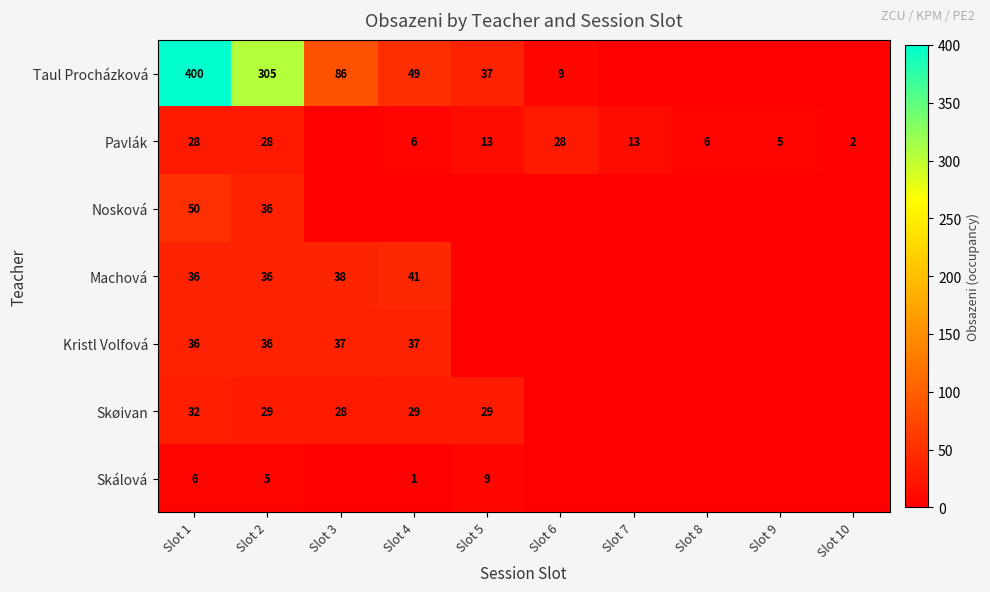

Between Slot 1 and Slot 2, which series saw the biggest shift?

Taul Procházková